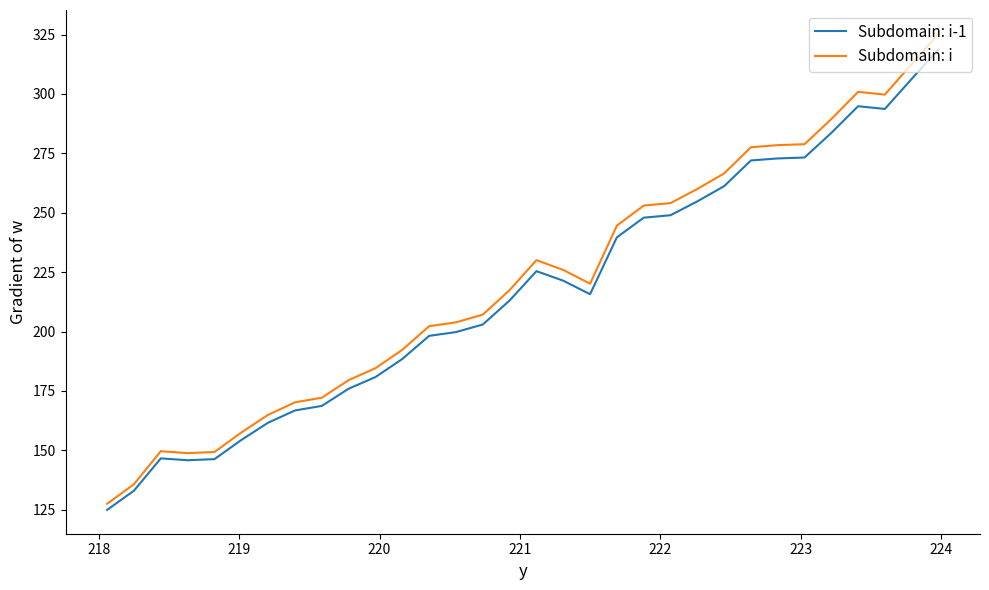

True or false: Subdomain: i has more than 2 points higher than both neighbors.

True